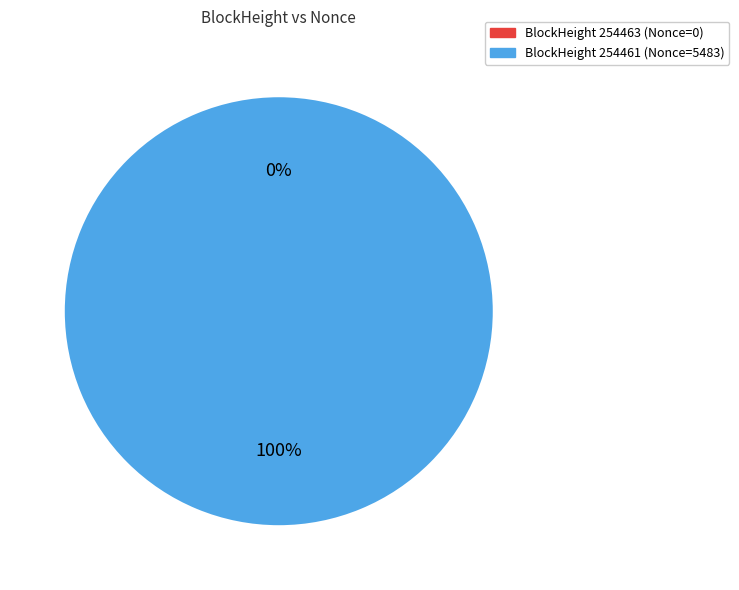

The 254461 slice represents 94% of the pie. True or false?

False